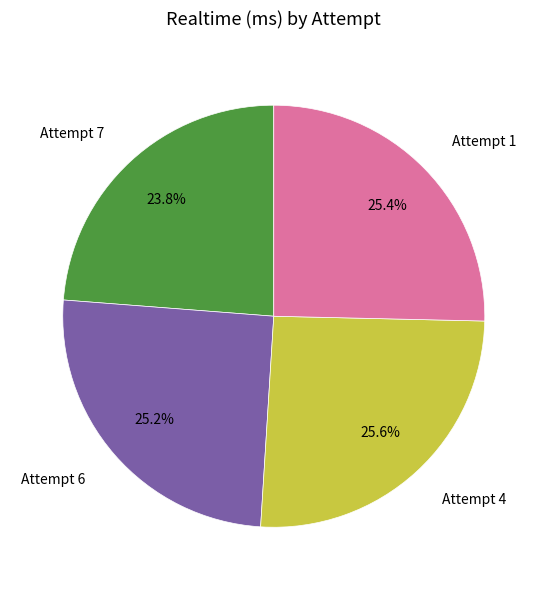

Which has a higher value, Attempt 7 or Attempt 4?

Attempt 4